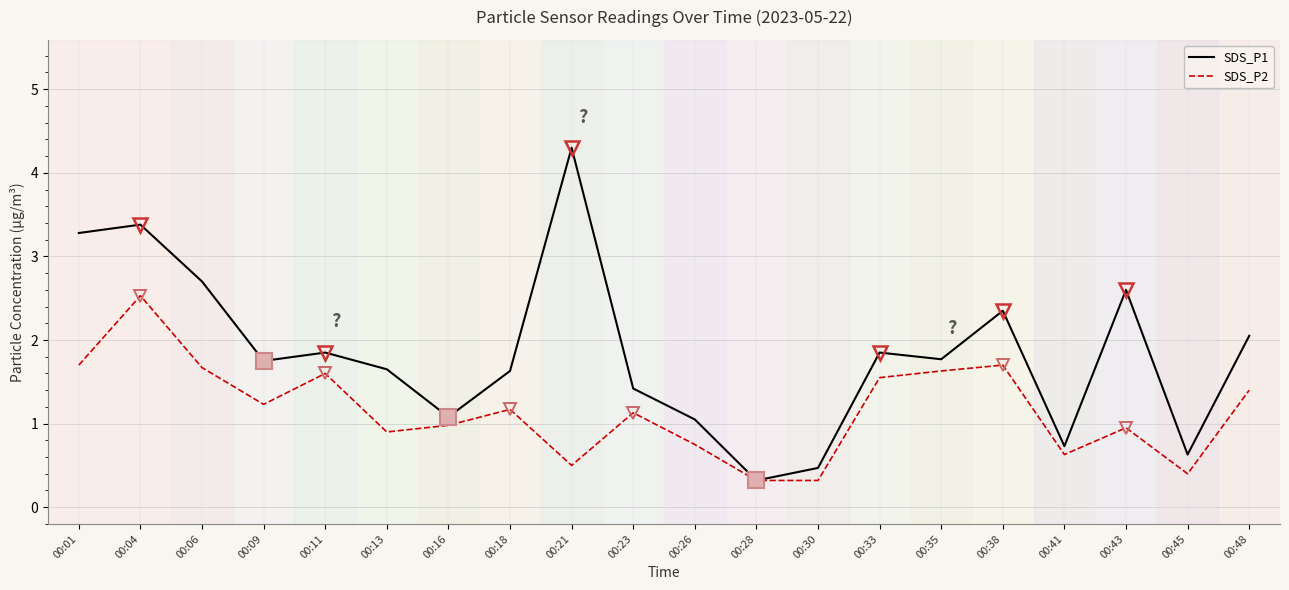

Which series has the largest total across all categories?

SDS_P1